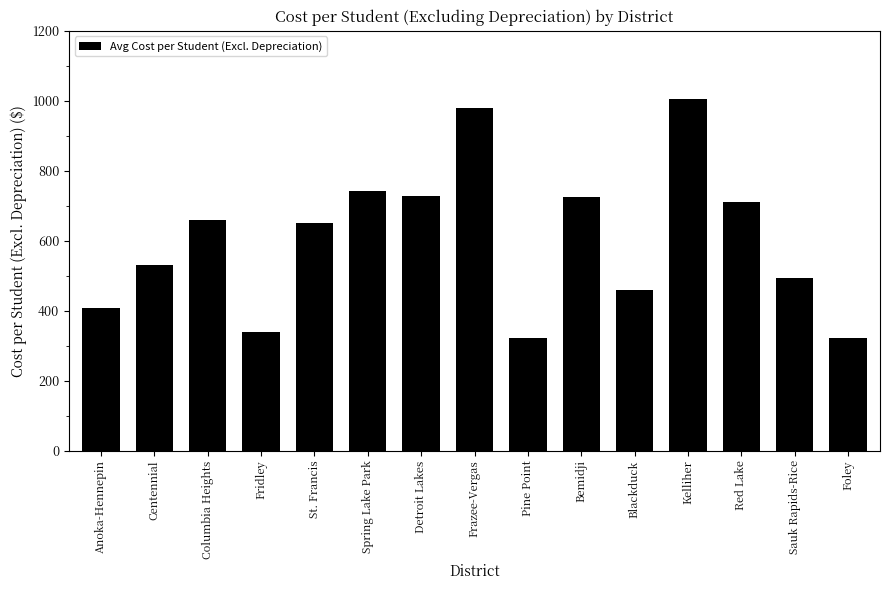

The value at Centennial is 278.5. True or false?

False